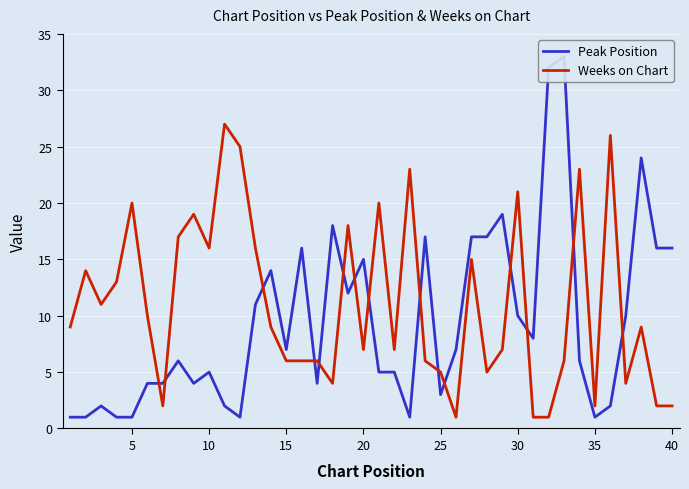

Count the number of categories in the chart.

40